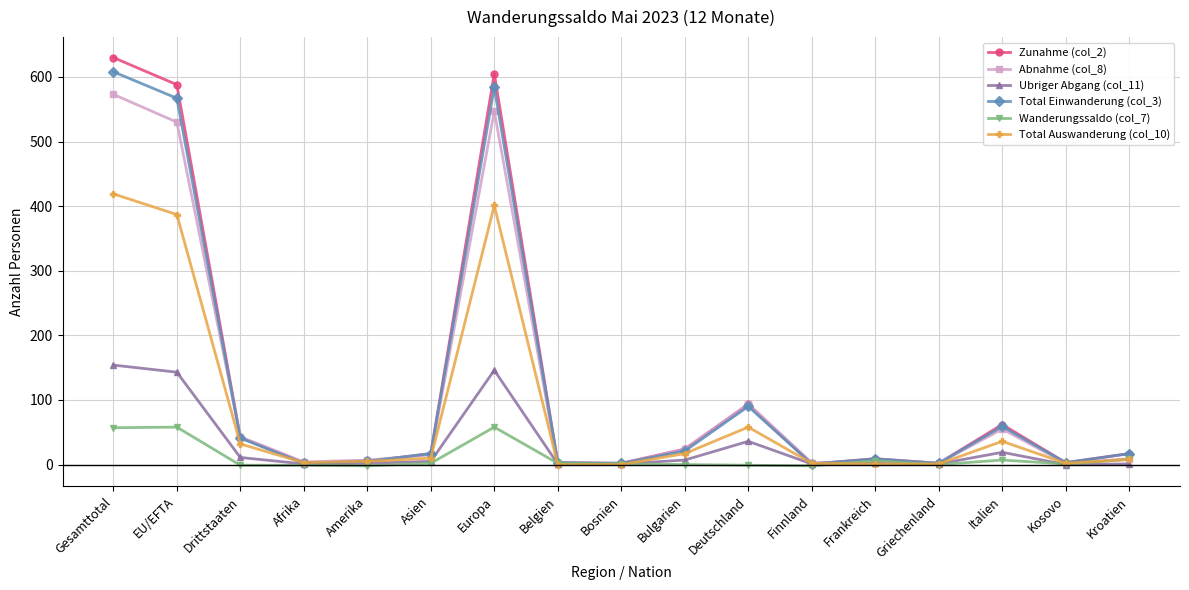

The Wanderungssaldo (col_7) series shows -26 at Bulgarien. True or false?

False